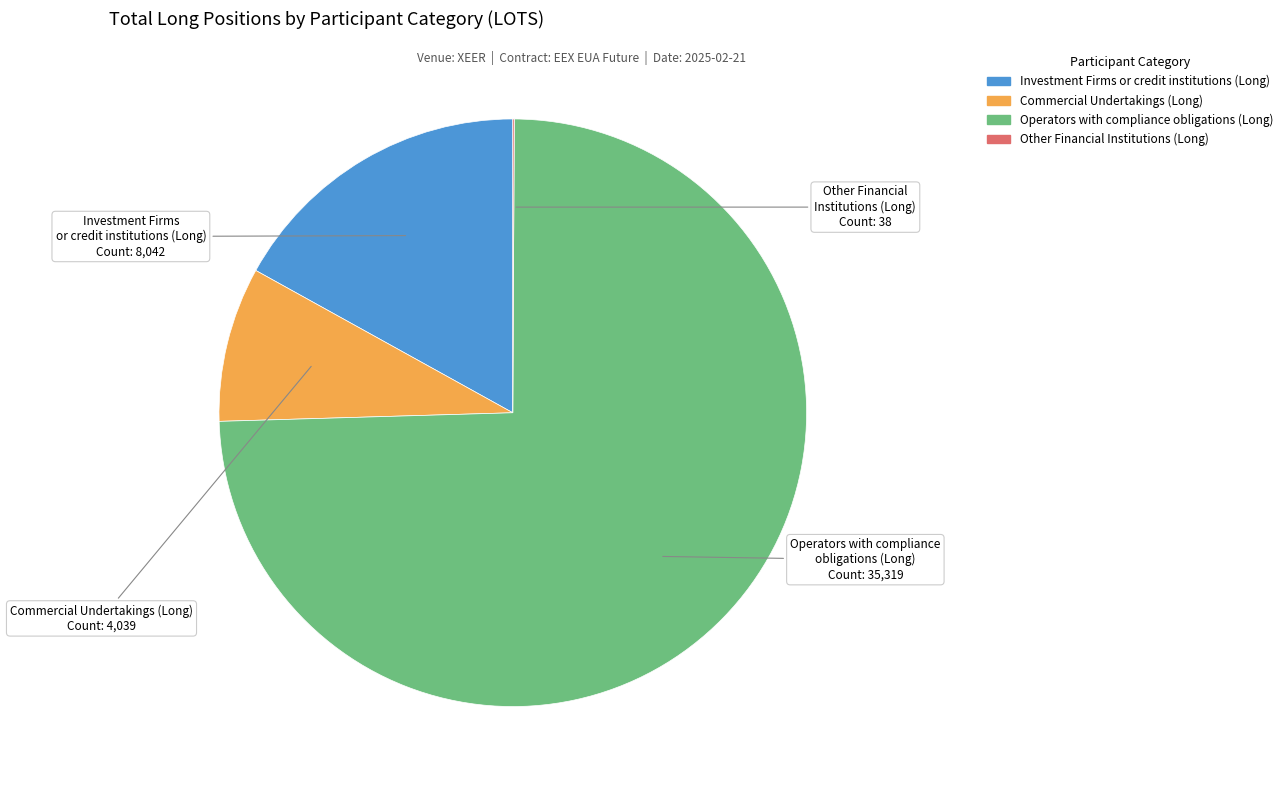

Does any single category account for the majority?

Yes